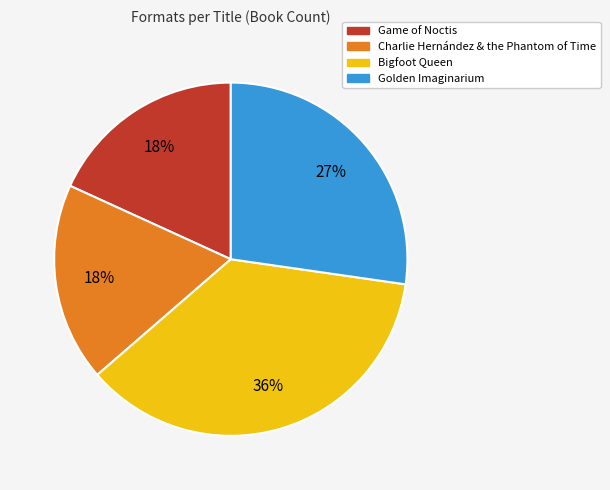

Does Game of Noctis account for over 50% of the chart?

No